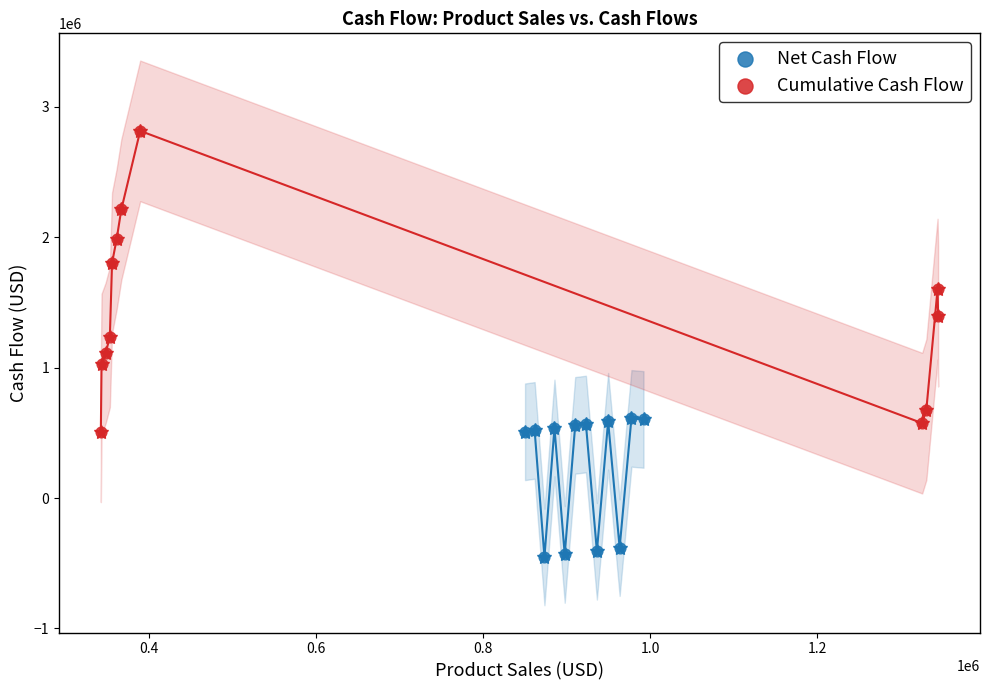

Which series contains the highest Y value?

Cumulative Cash Flow